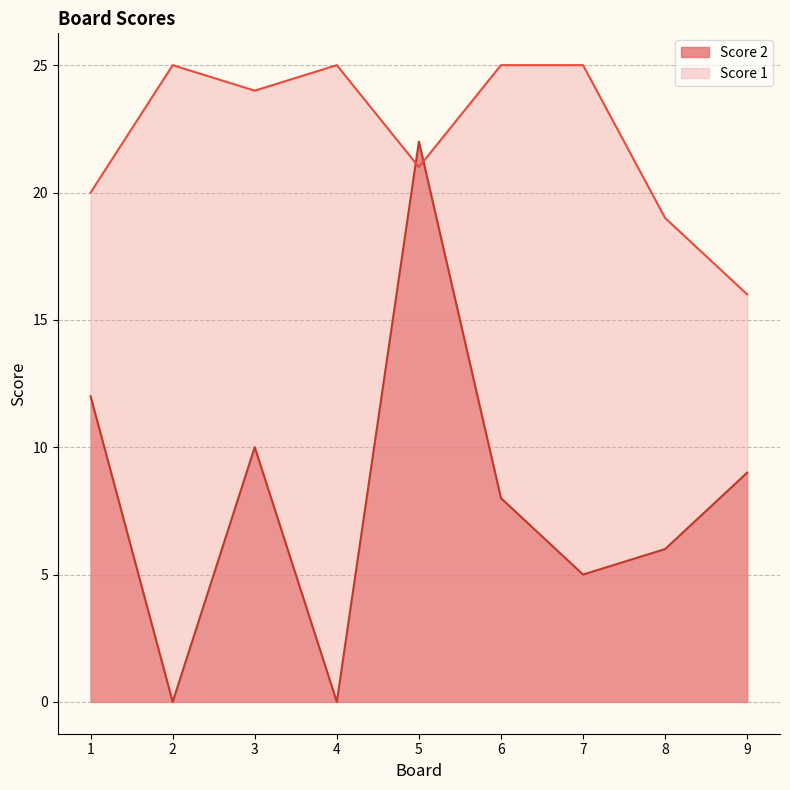

How many interior local valleys does the Score 2 series have?

3